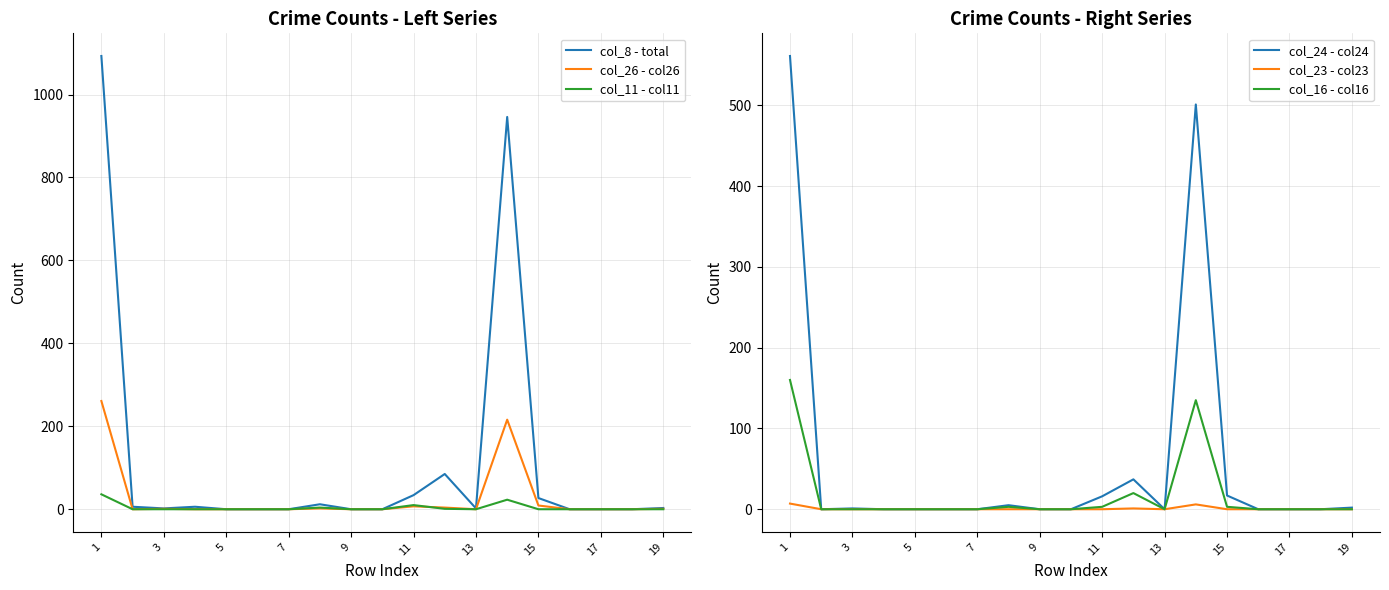

True or false: col_24 - col24 and col_16 - col16 cross at least once.

False